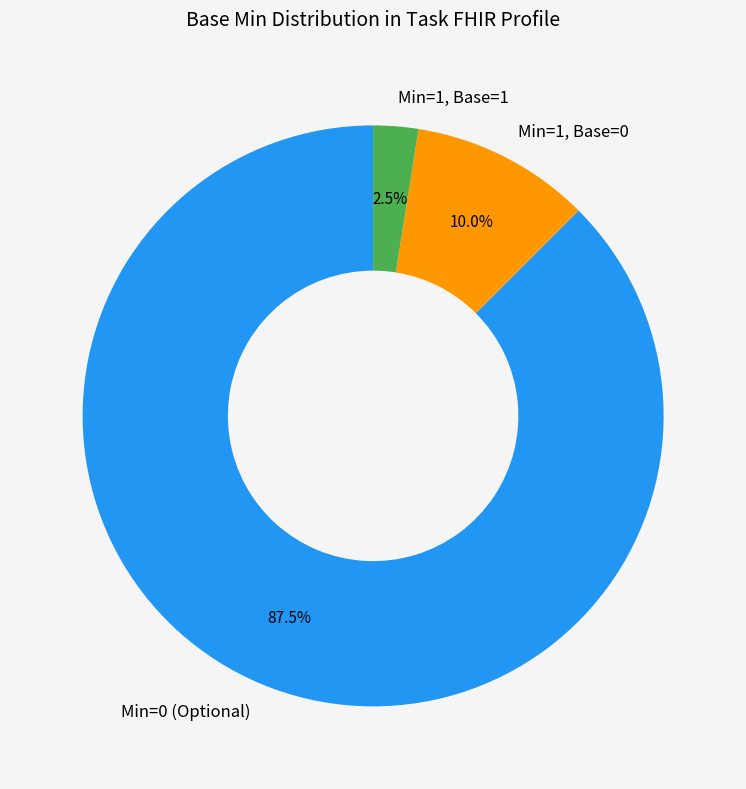

Is Min=0 (Optional) the majority of the pie?

Yes